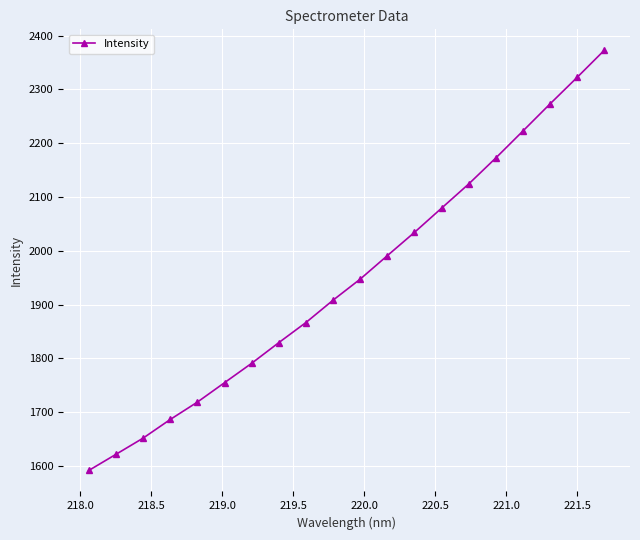

How many categories are shown in the chart?

20